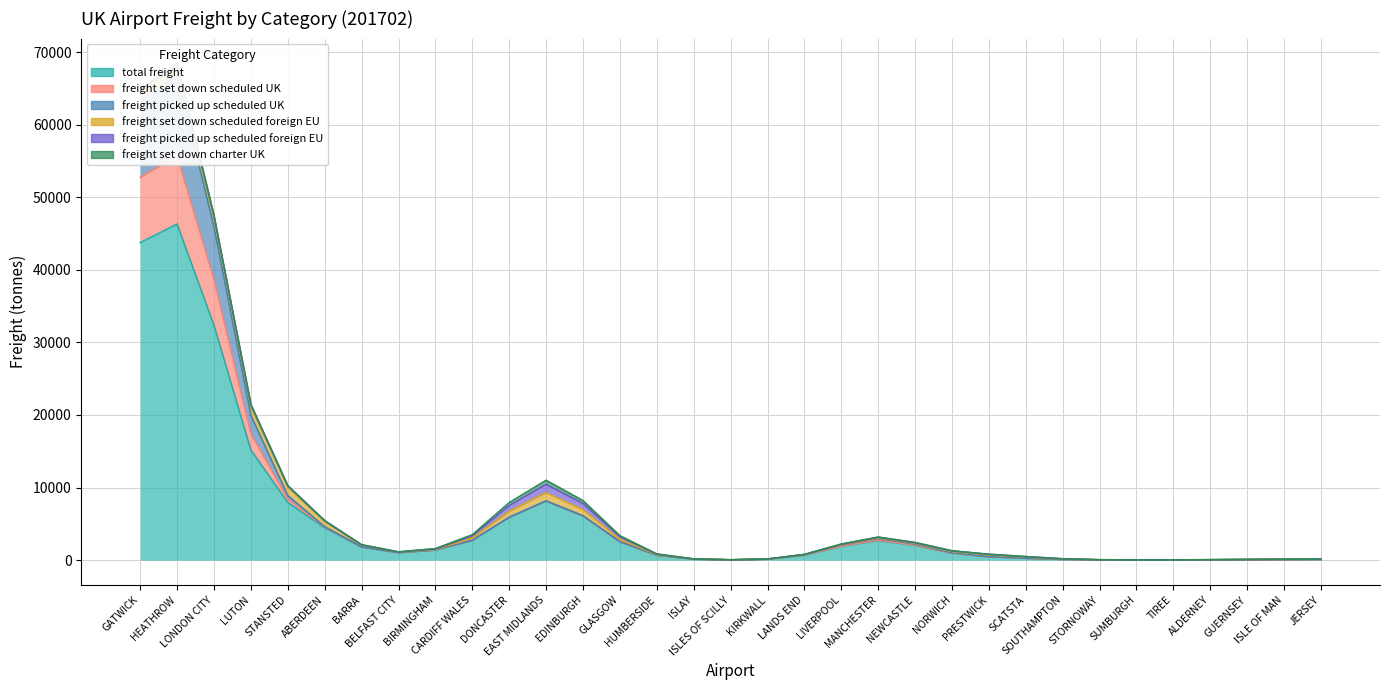

Which series has the largest range (max minus min)?

total_freight